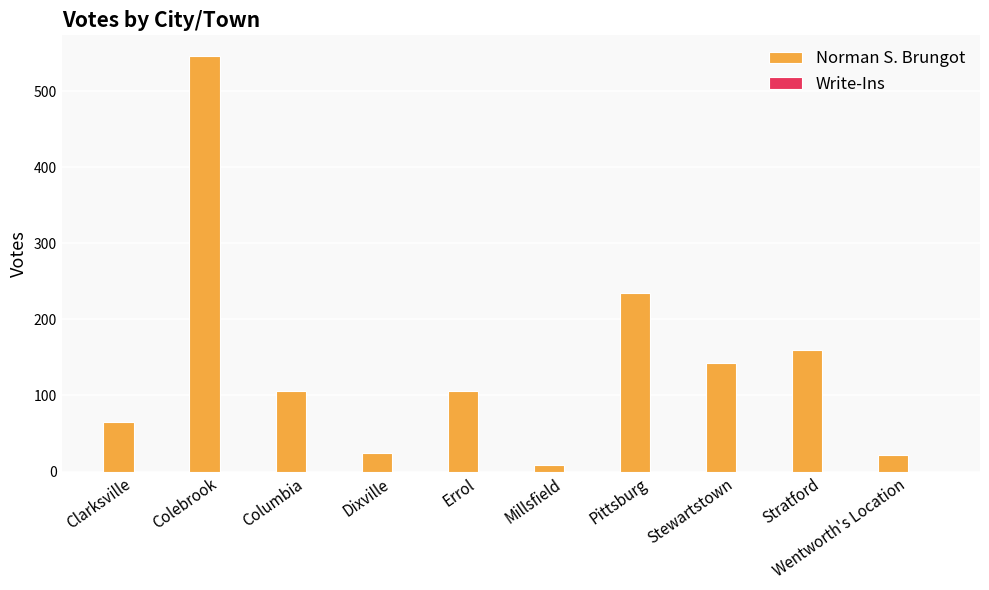

Which label corresponds to the largest value in the chart?

Colebrook